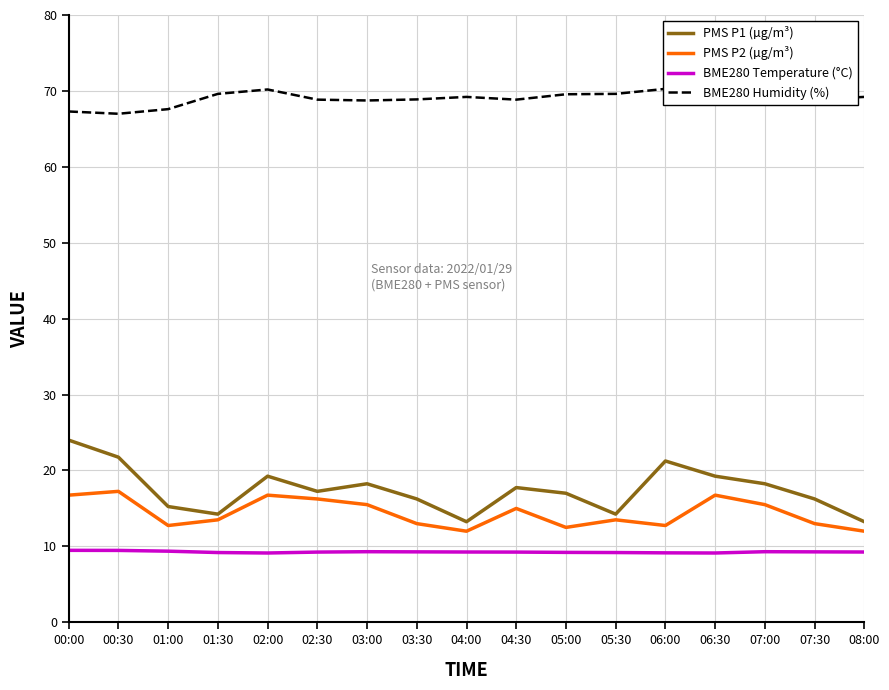

Which category has the lowest value across all series?

02:00